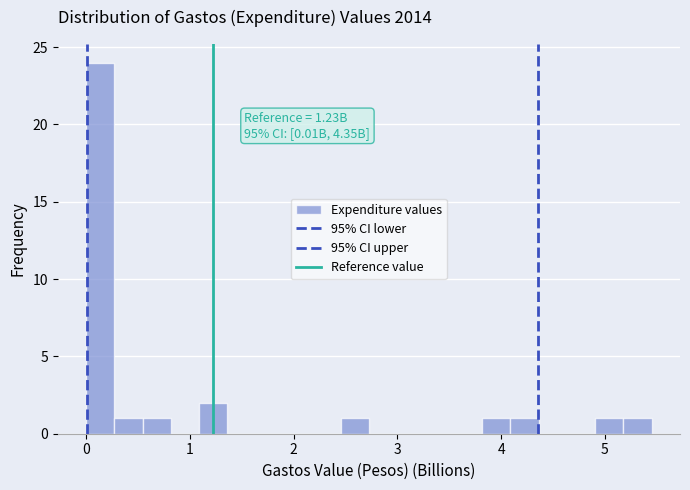

Around what value on the x-axis is the tallest bar? Give the approximate position of its centre, as read against the axis.

0.1